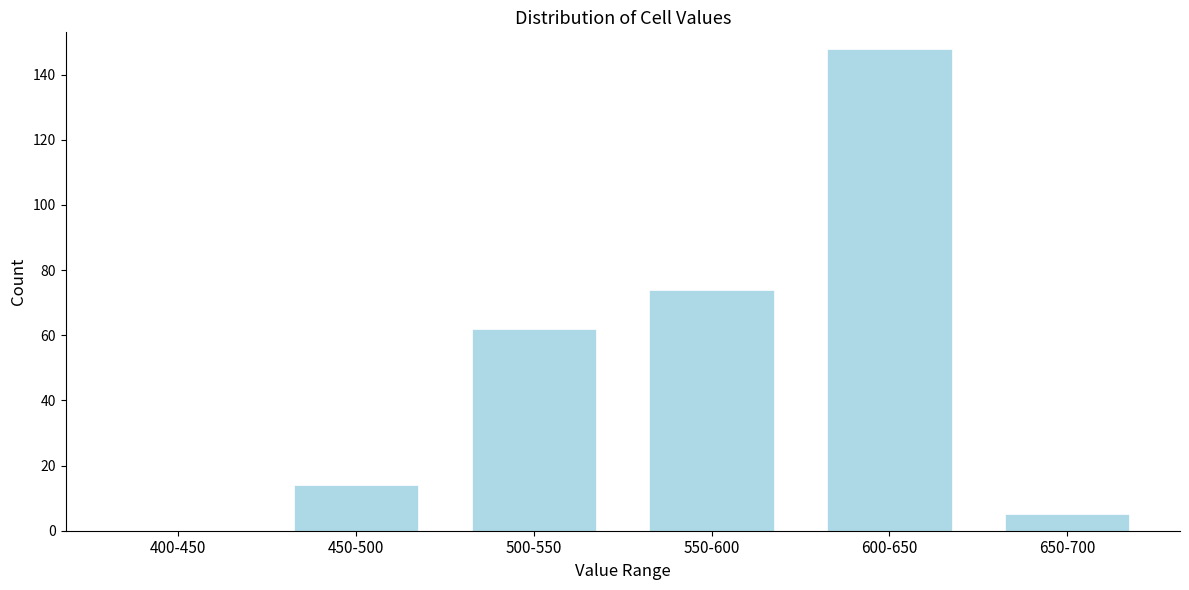

Reading right to left, transcribe all the data shown in this chart.

650-700=5	600-650=148	550-600=74	500-550=62	450-500=14	400-450=0